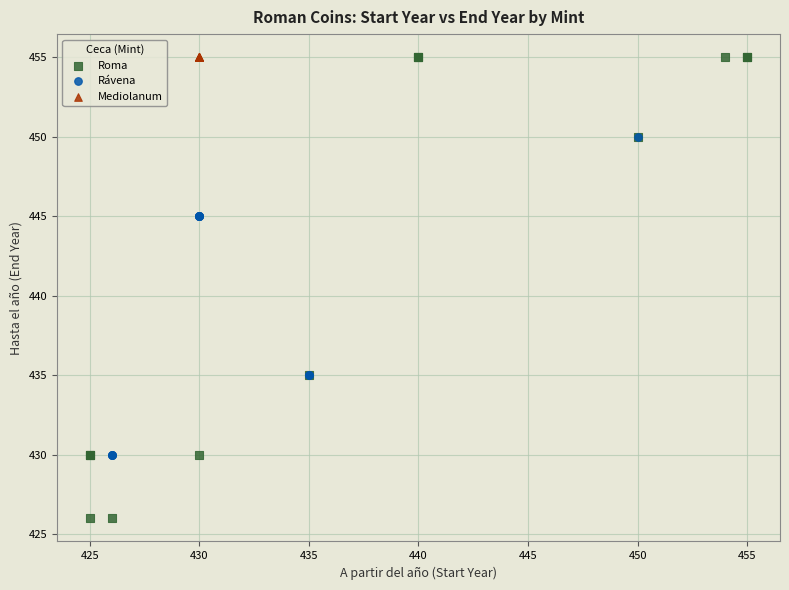

Which series reaches the minimum Y coordinate?

Roma